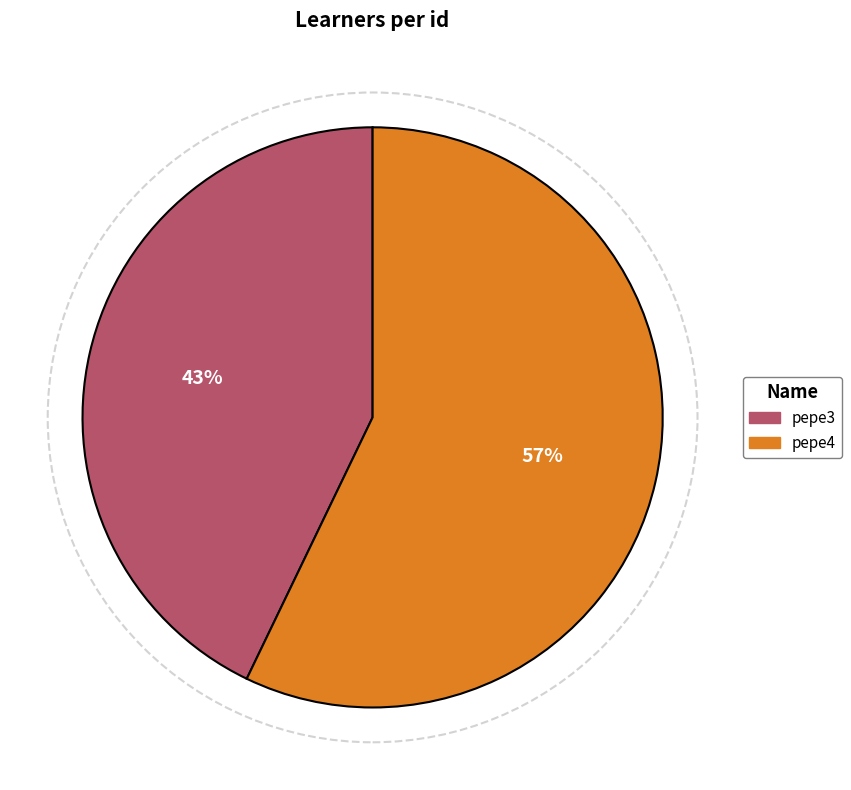

What percentage is the pepe4 slice, to the nearest percent?

57%